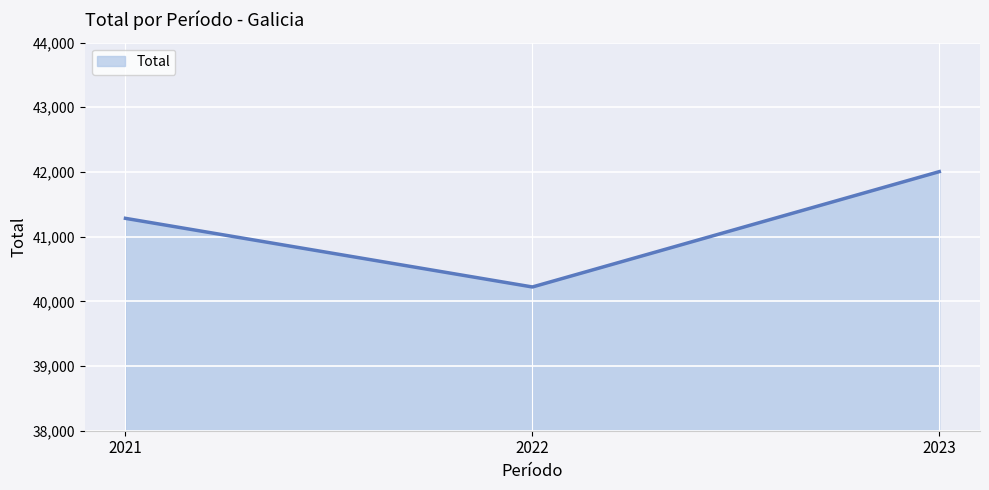

Rank the categories by value from highest to lowest.

2023, 2021, 2022